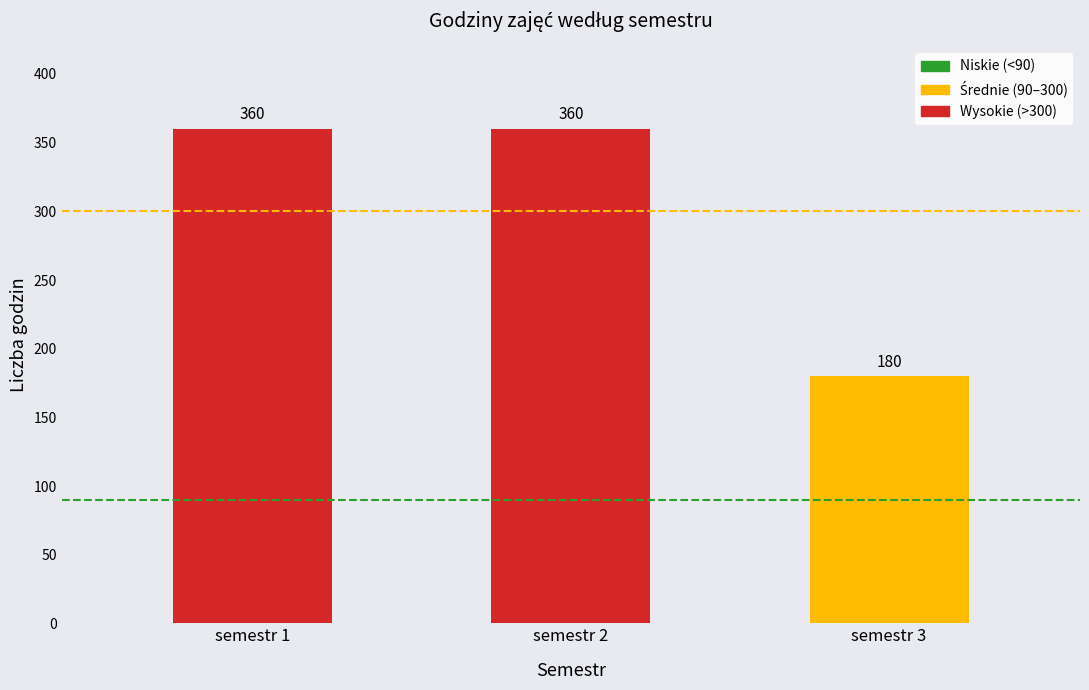

What is the greatest value displayed?

360